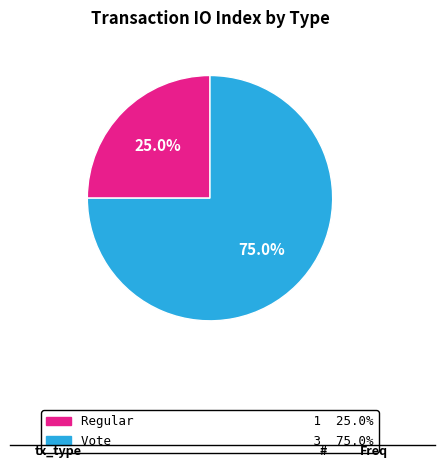

To the nearest percent, what is the average slice percentage?

50%